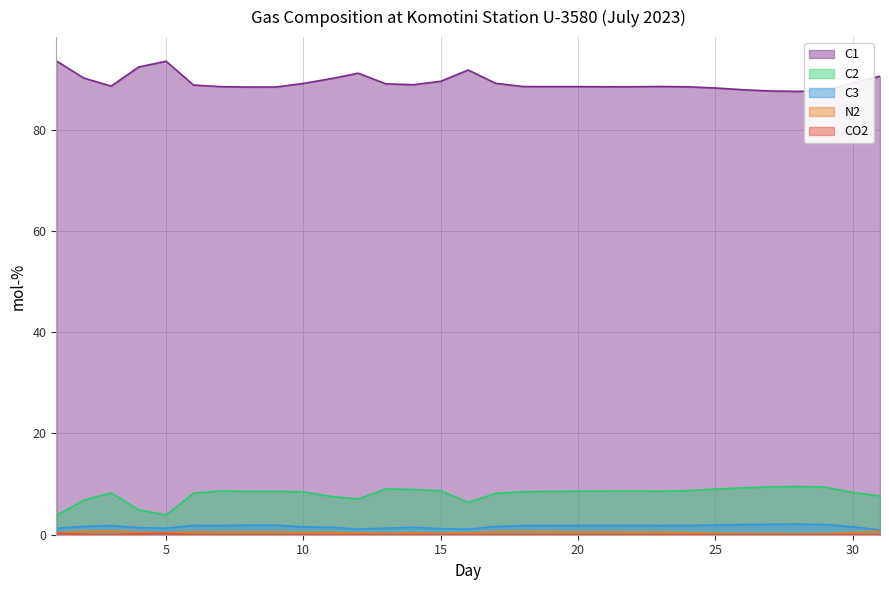

Is it true that C1 equals 35.9 at 12?

False